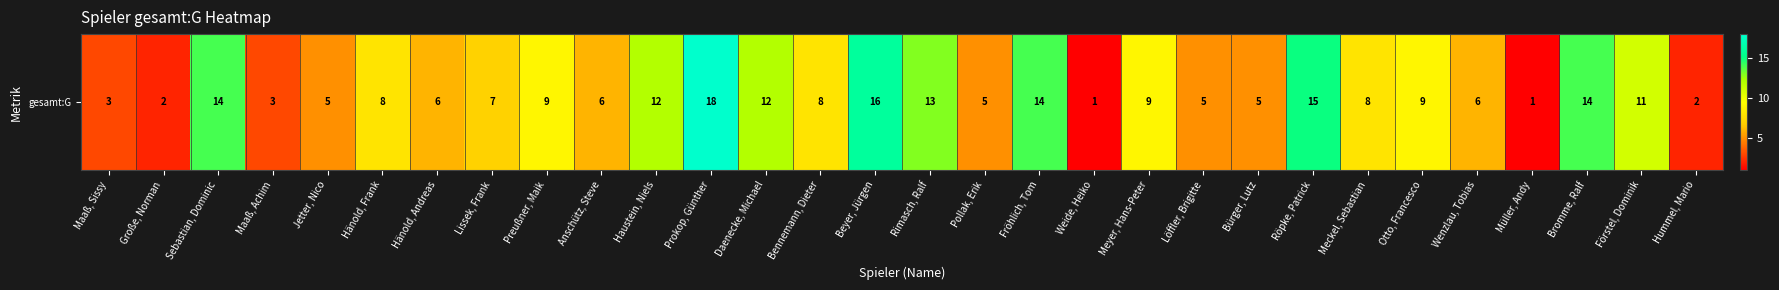

Where is the data nearest to the value 9?

Preußner, Maik